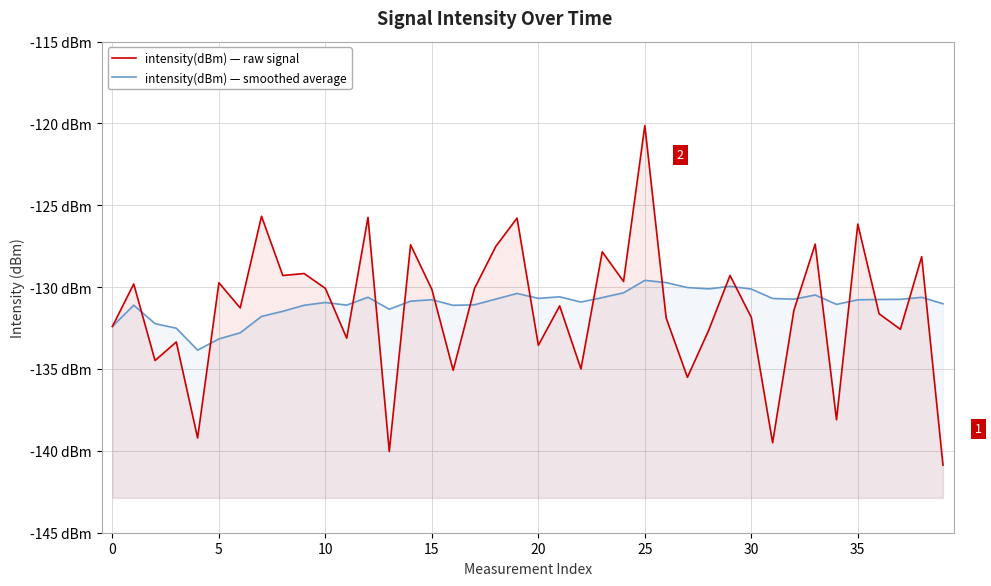

What value does the intensity(dBm) — raw signal series have at 30?

-125.7